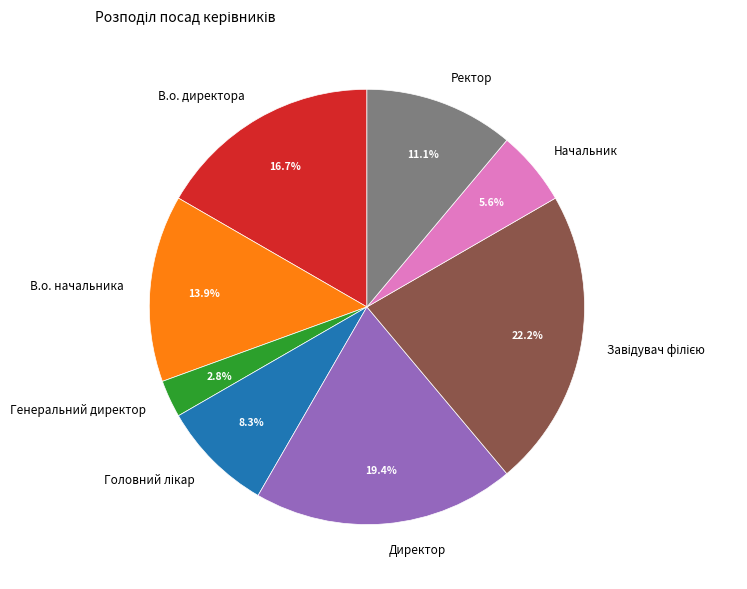

Which slice is the smallest?

Генеральний директор